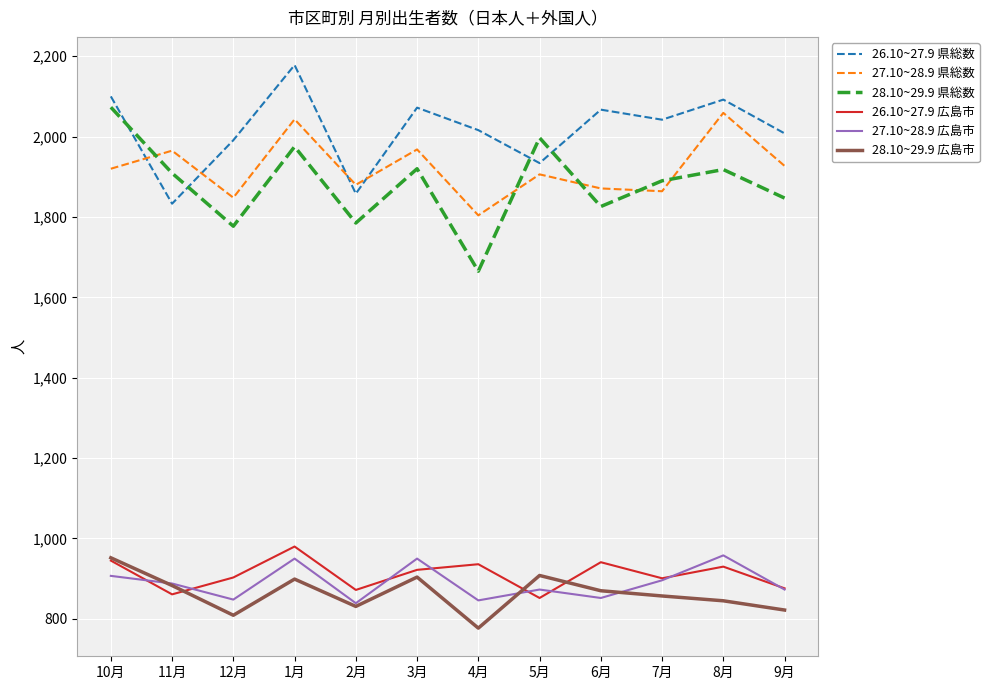

What is the average value of the 26.10~27.9 県総数 series?

2016